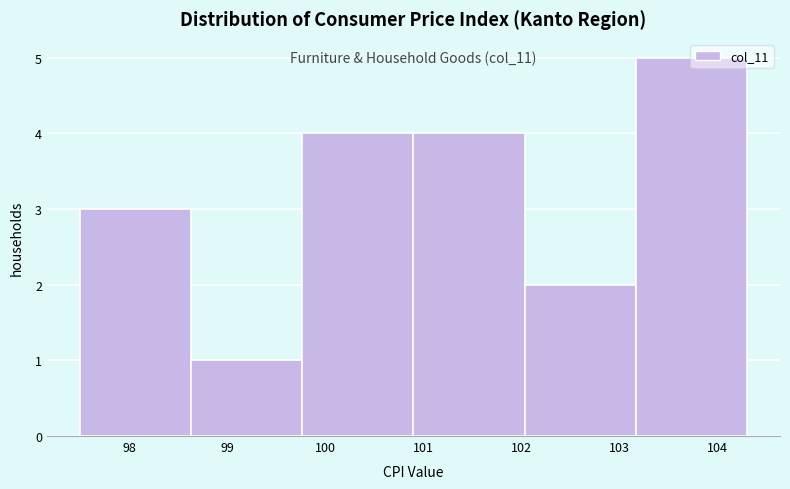

Which range on the x-axis has the tallest bar?

103.2 to 104.3